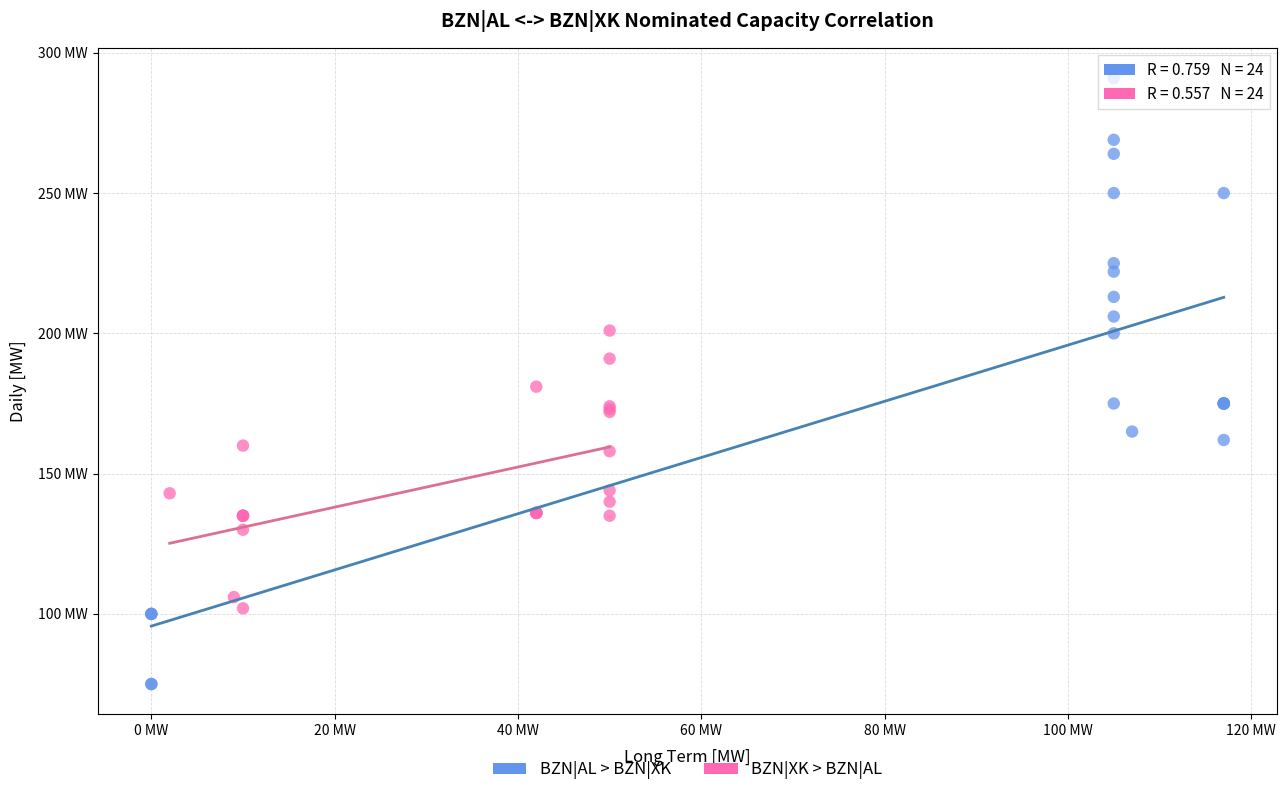

What are all the series names shown in the legend?

BZN|AL > BZN|XK, BZN|XK > BZN|AL